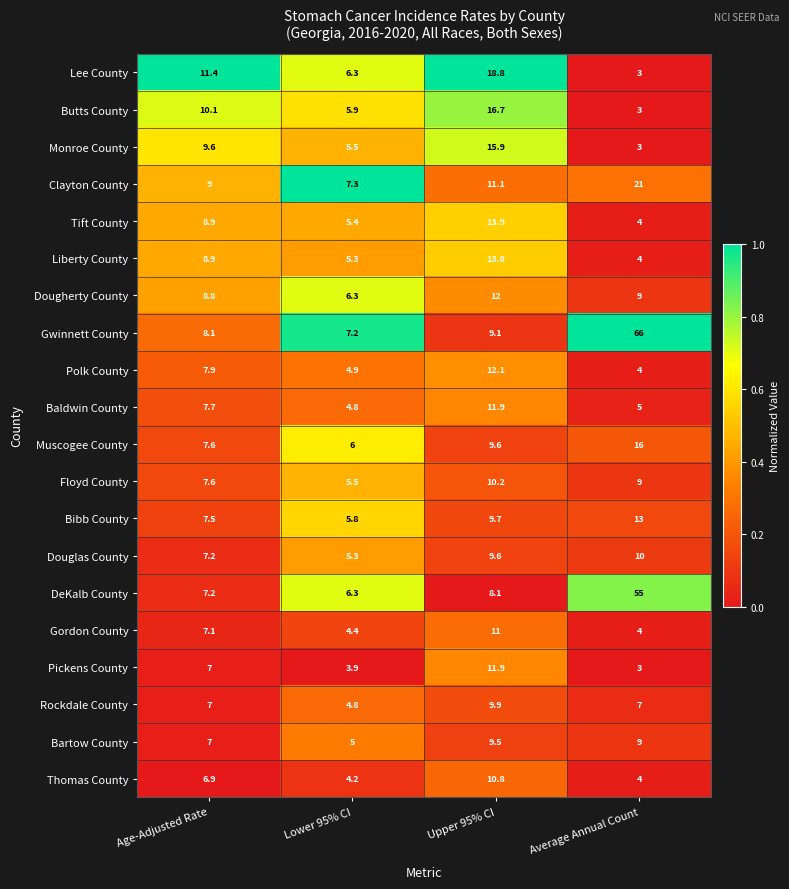

What is the difference between the highest and lowest values at Age-Adjusted Rate?

4.5